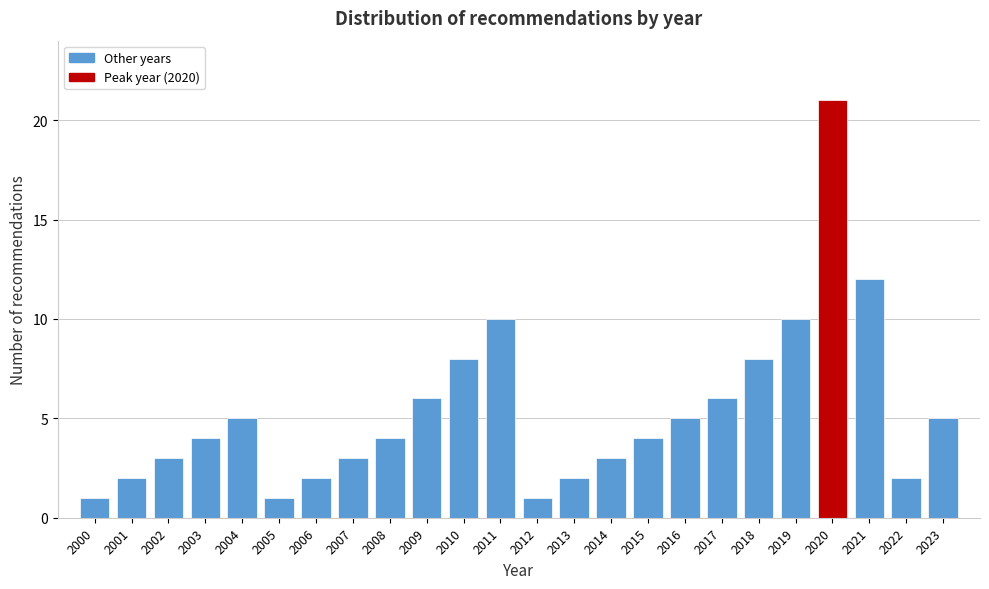

Reading right to left, transcribe all the data shown in this chart.

2023=5	2022=2	2021=12	2020=21	2019=10	2018=8	2017=6	2016=5	2015=4	2014=3	2013=2	2012=1	2011=10	2010=8	2009=6	2008=4	2007=3	2006=2	2005=1	2004=5	2003=4	2002=3	2001=2	2000=1